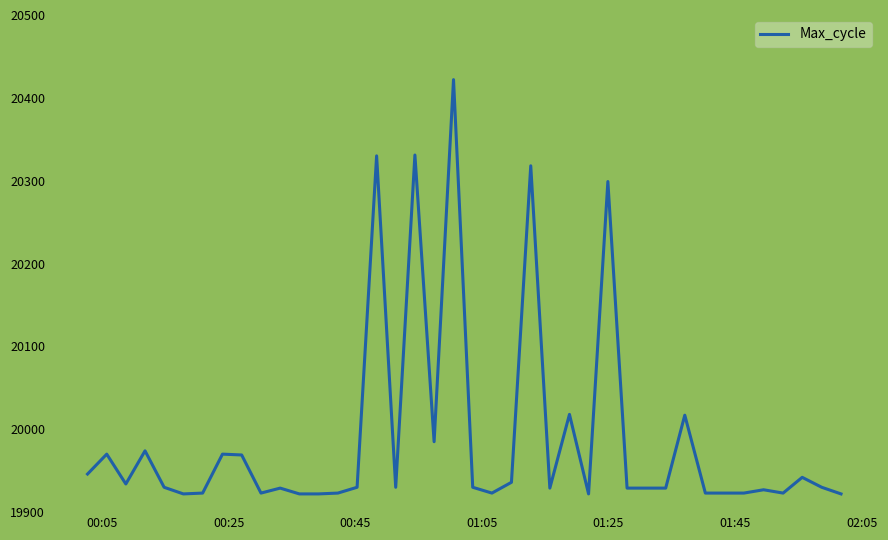

What is the difference between the maximum and minimum values?

500